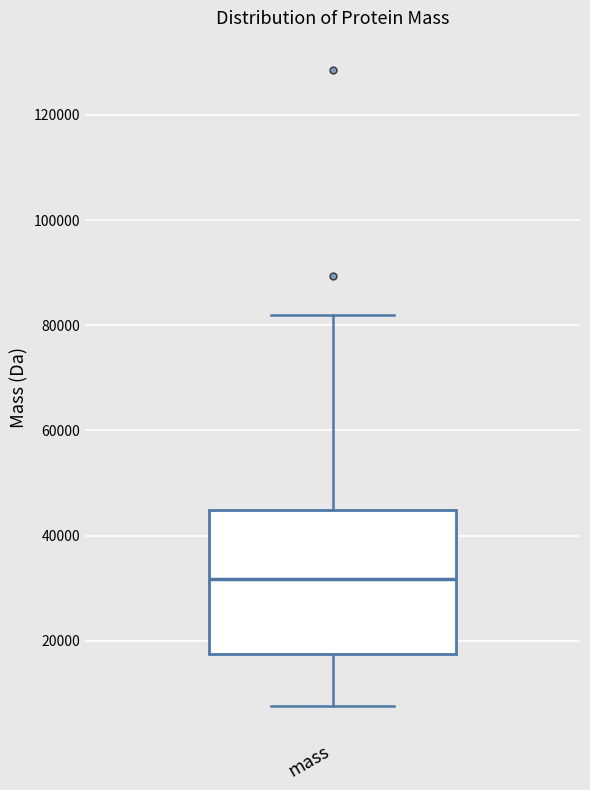

Read this box plot against the y-axis: the position of the median line, the range covered by the box, and the ends of both whiskers. The values are not printed on the chart, so give them approximately, as read against the axis.

median 32000, box 18000 to 44000, whiskers 8000 to 82000